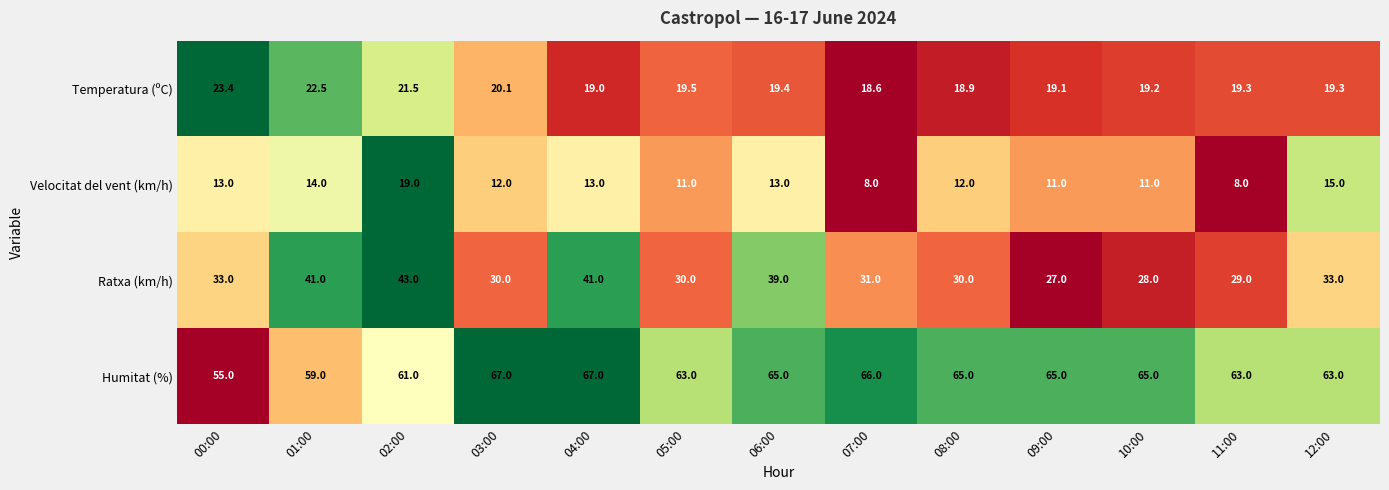

What is the sum of all Temperatura (ºC) values?

259.8